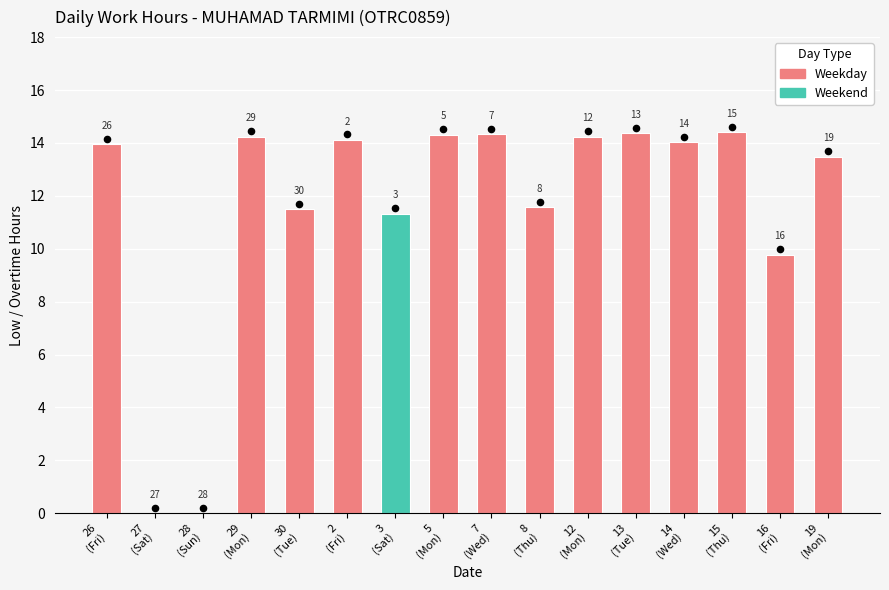

What is the change in value from 28 to 15?

+14.4